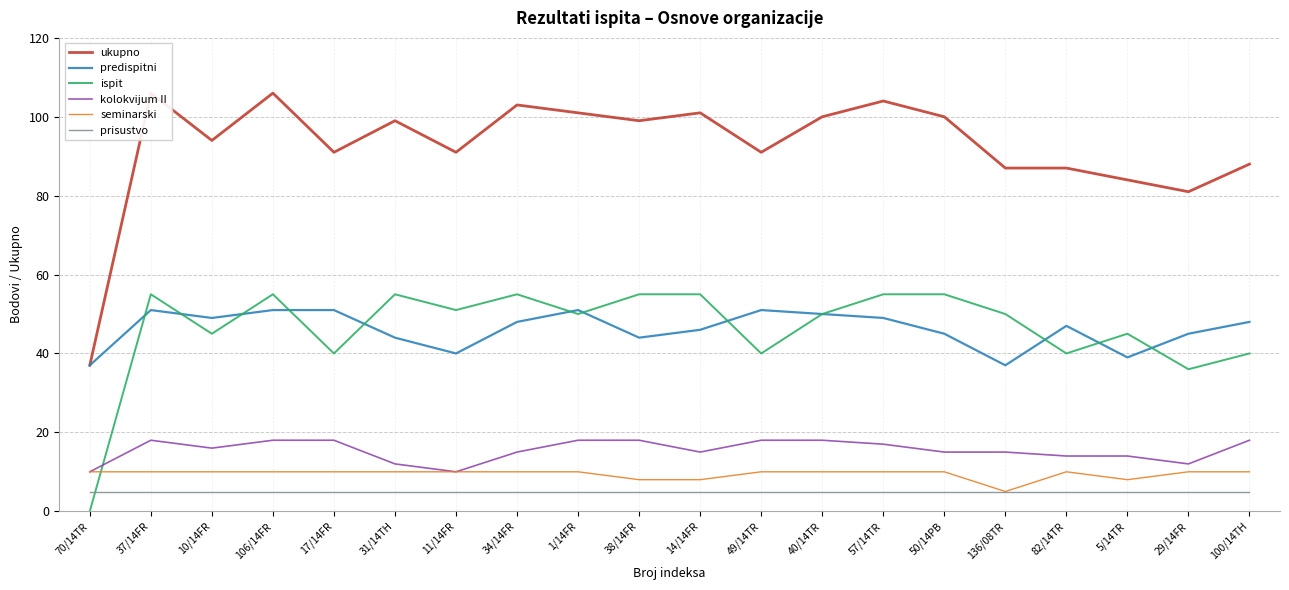

True or false: ukupno and prisustvo intersect in this chart.

False